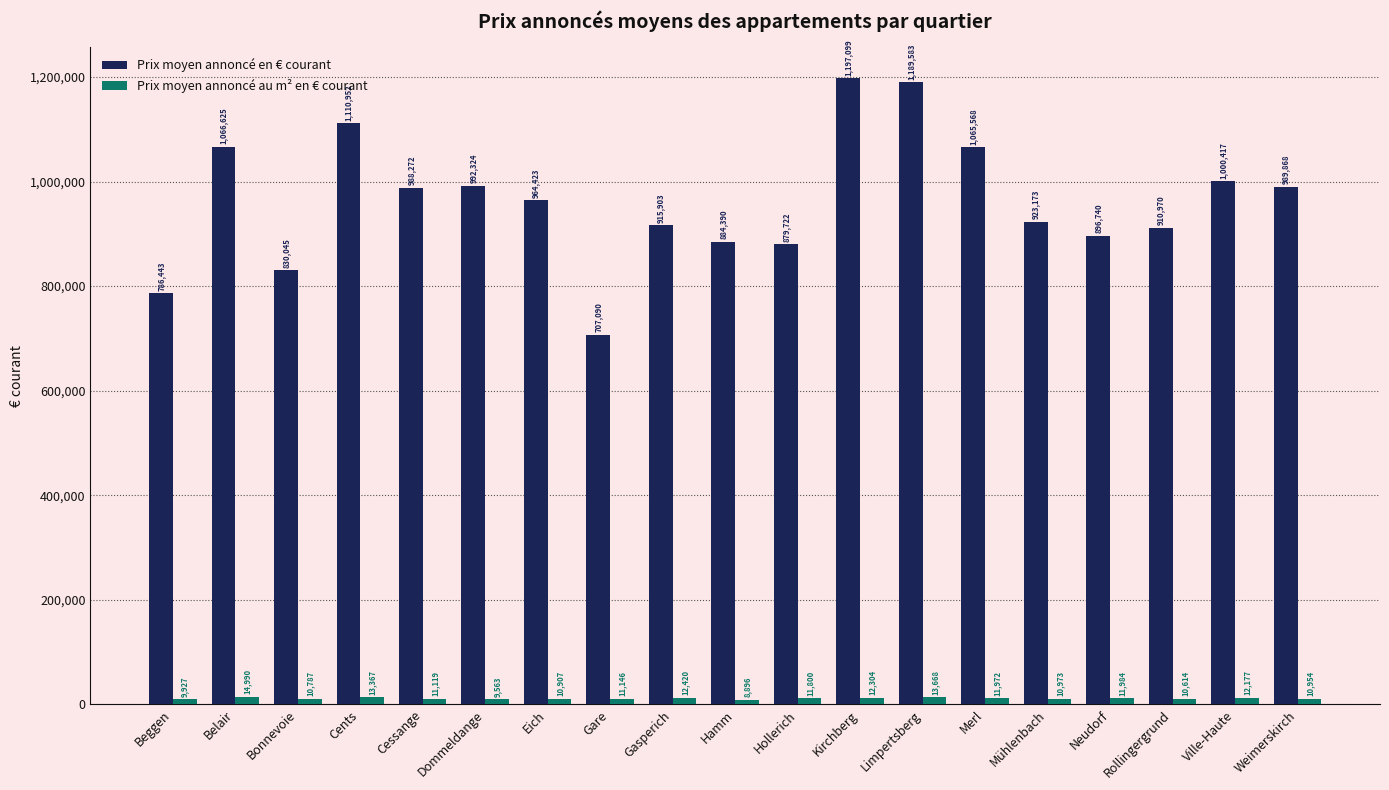

How many data points in Prix moyen annoncé en € courant are less than 964423?

9